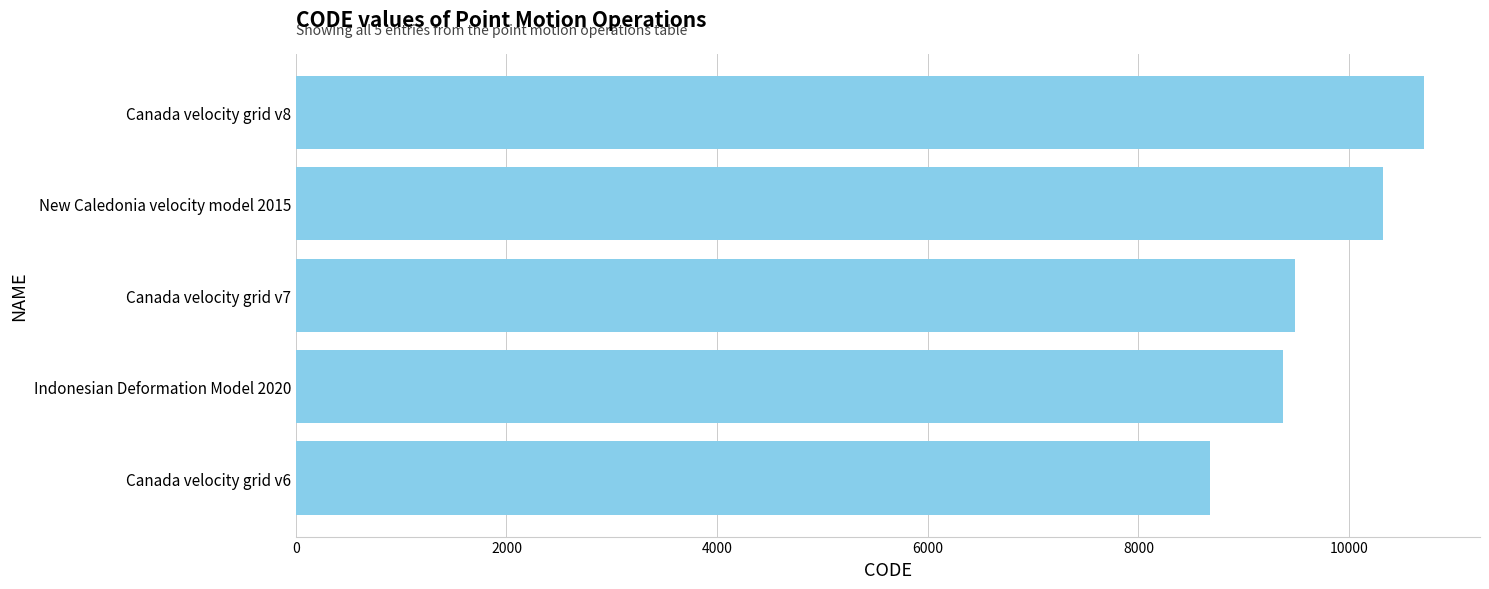

What is the difference between the maximum and second lowest values?

1332